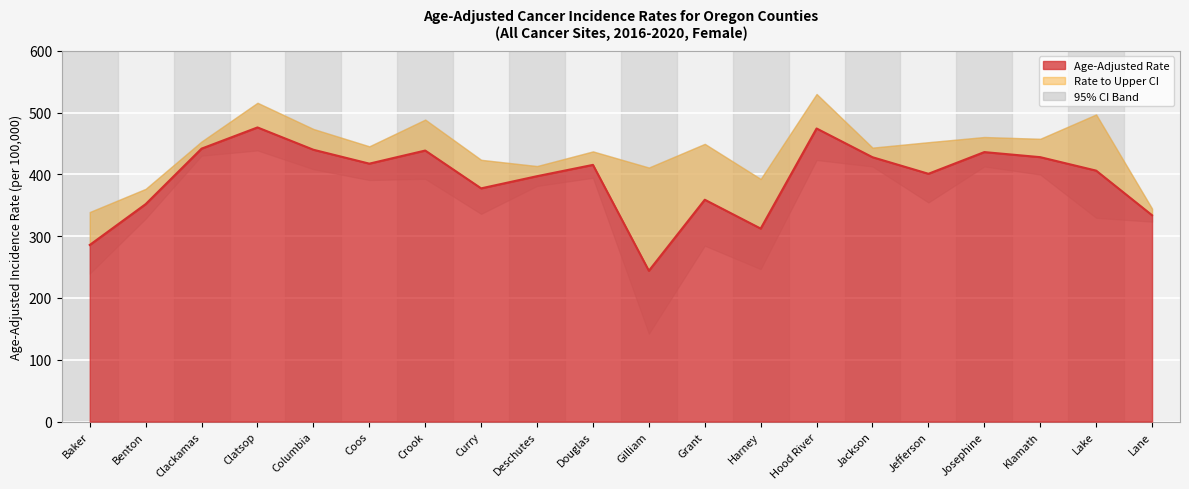

What is the label of the 19th point from the right?

Benton